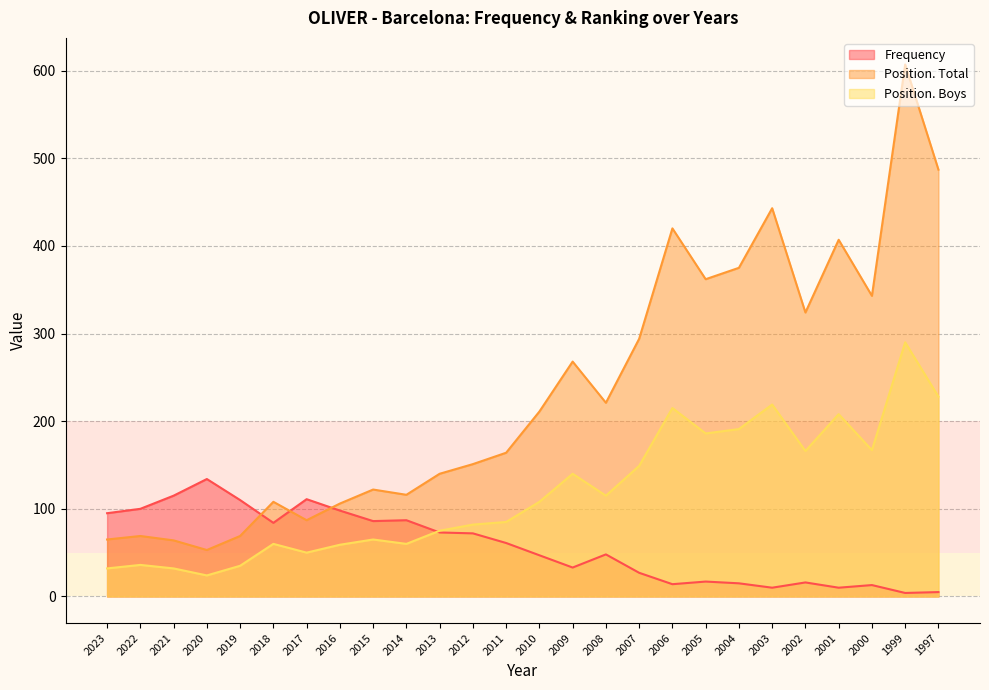

True or false: Position. Total has a value of 23 at 2020.

False